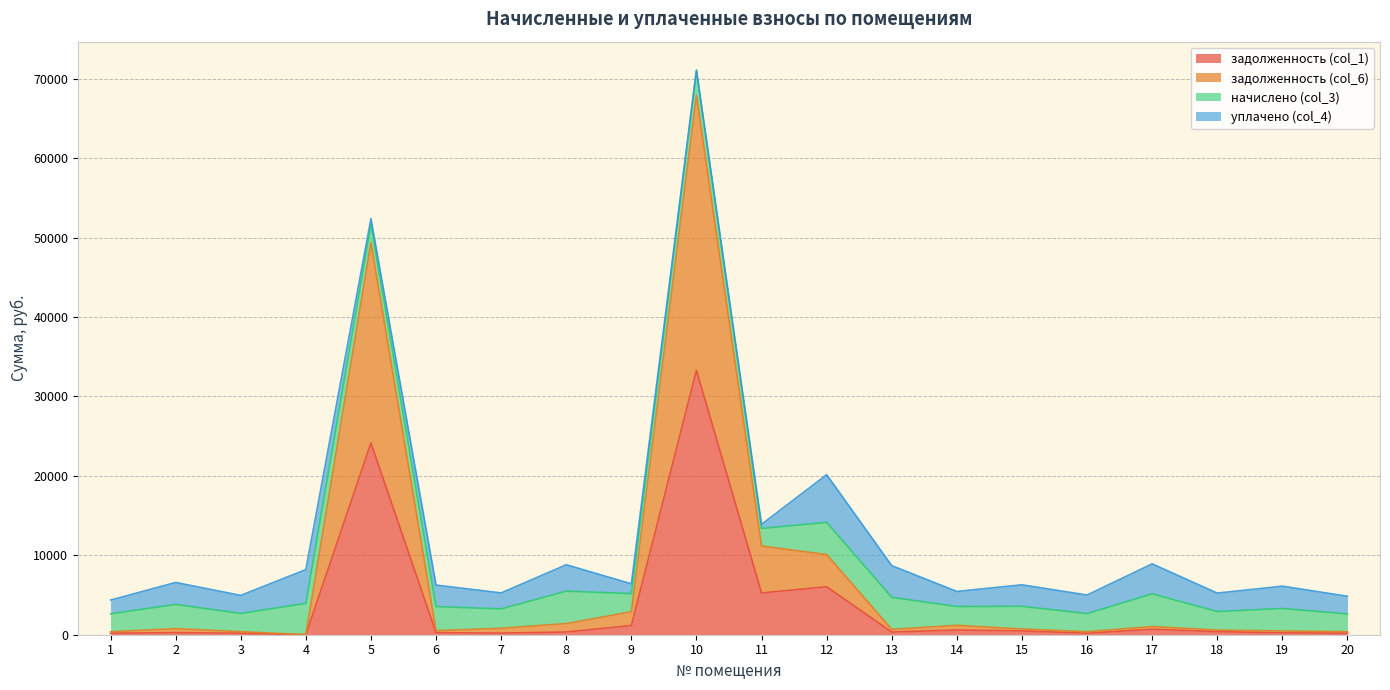

Where is задолженность (col_1) nearest to the value 16651?

5